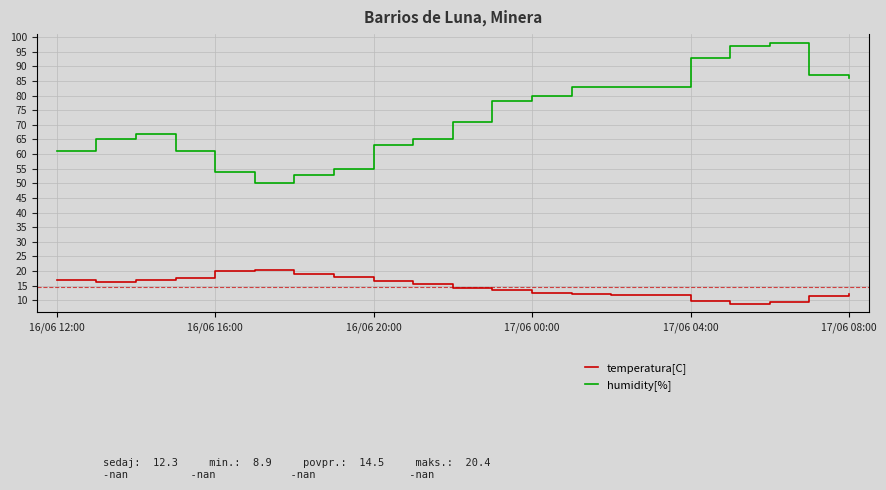

List the series in order of their overall mean, lowest first.

temperatura[C], humidity[%]